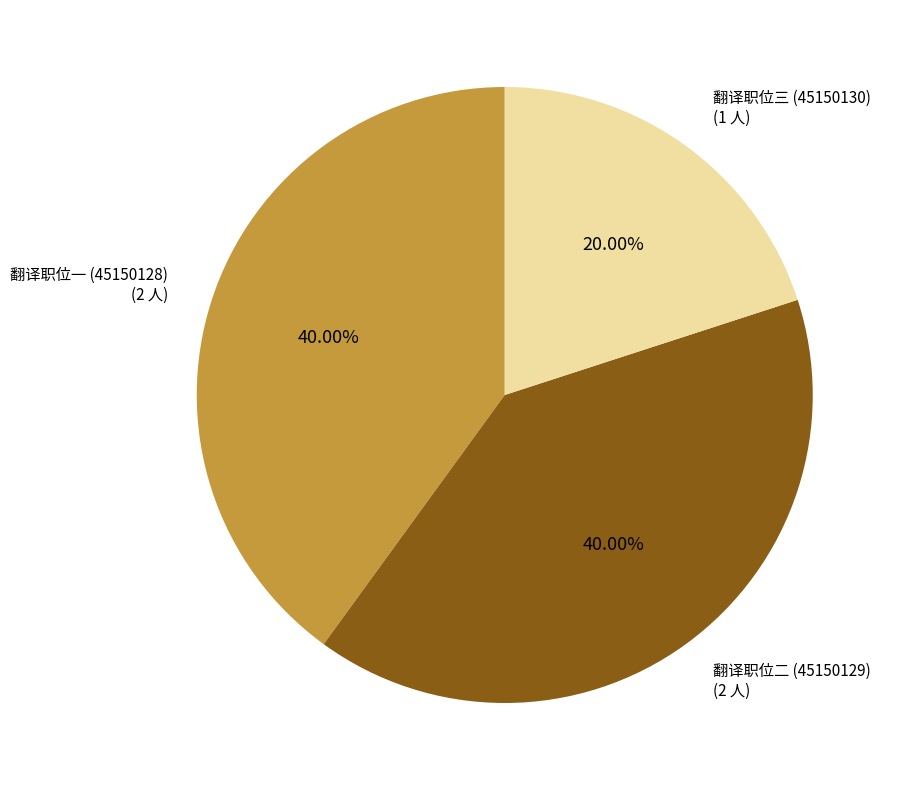

Count the number of slices in the pie.

3